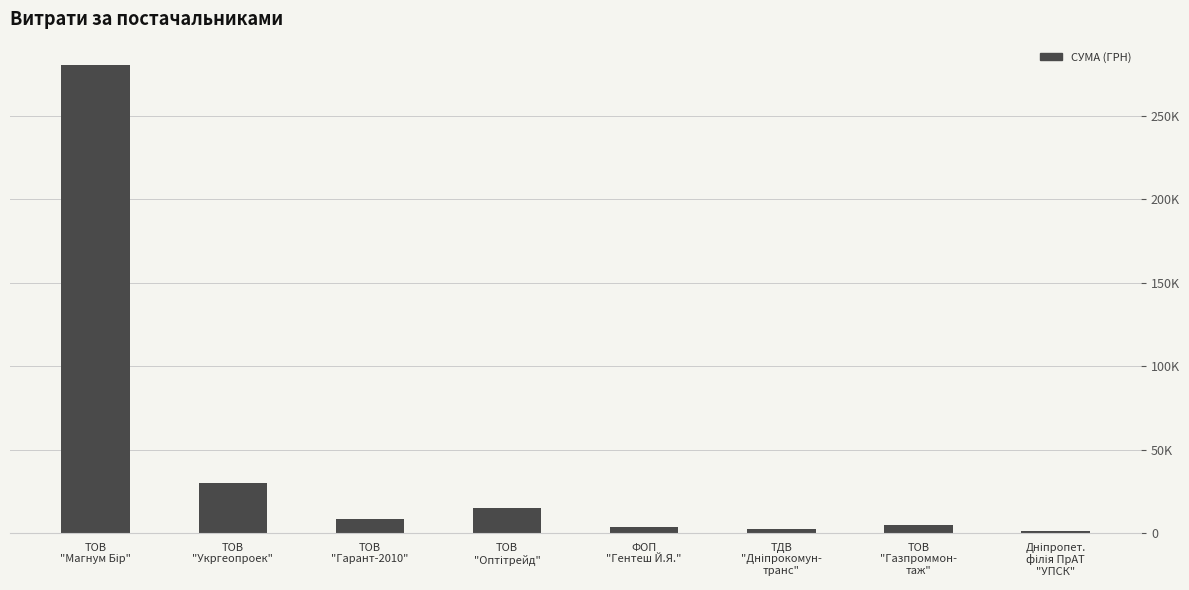

What is the difference between the values at ТОВ
"Оптітрейд" and ТОВ
"Газпроммон-
таж"?

10208.0